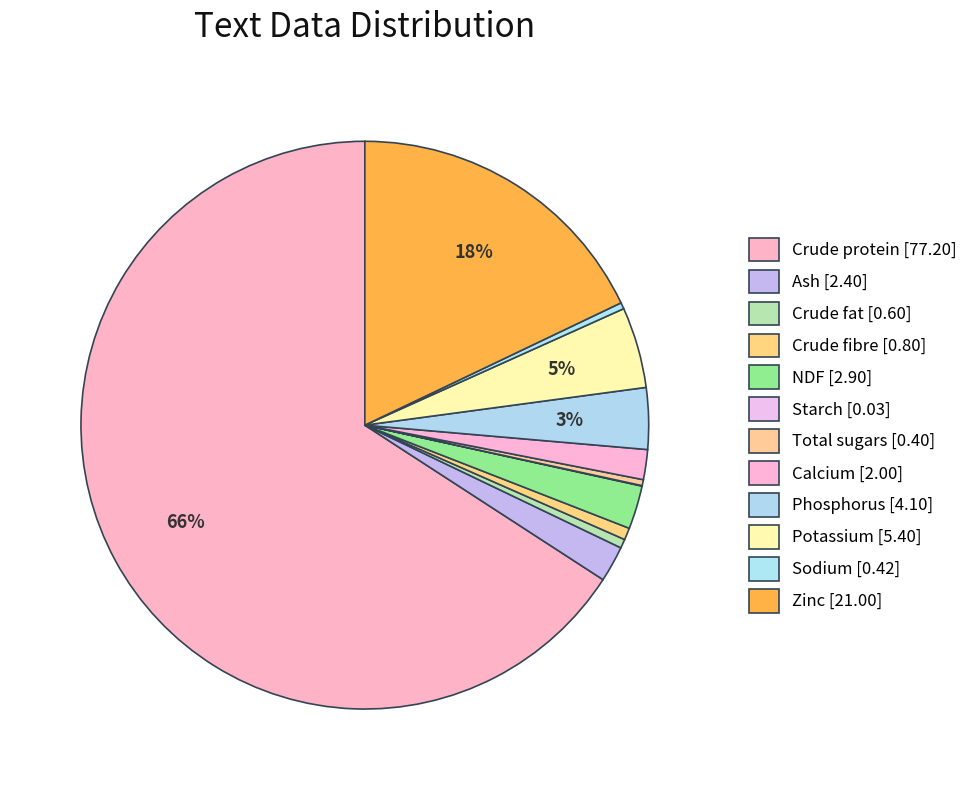

Combined, do Zinc and Sodium account for over 50%?

No